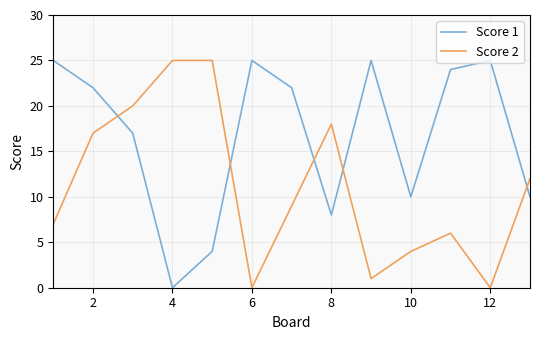

Which series ends up on top after the final intersection of Score 2 and Score 1?

Score 2